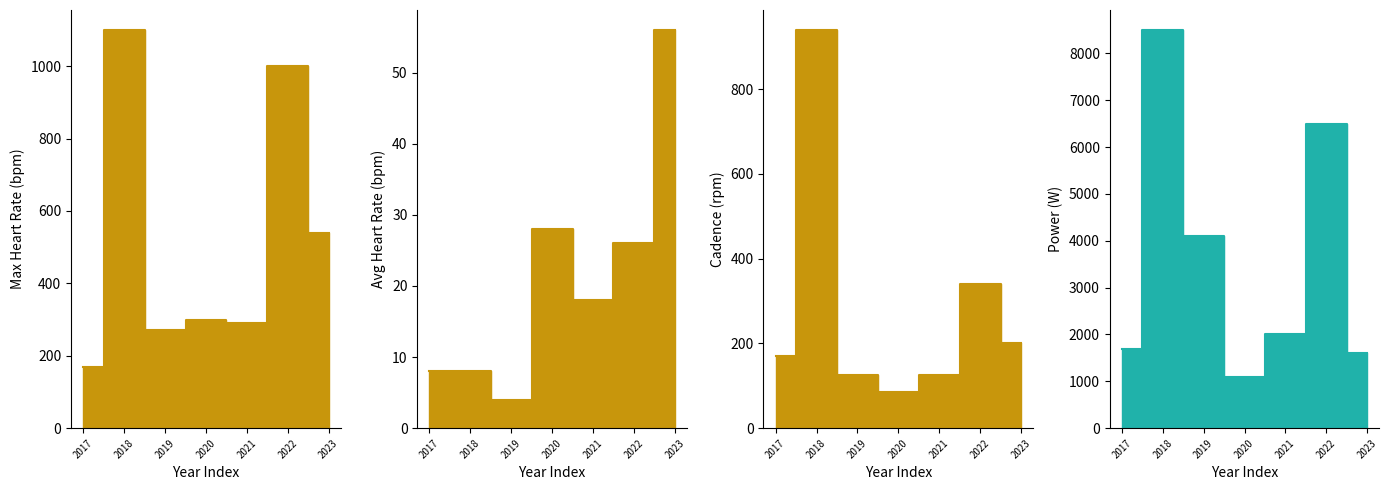

What is the difference between the highest and lowest values at 2022?

6474